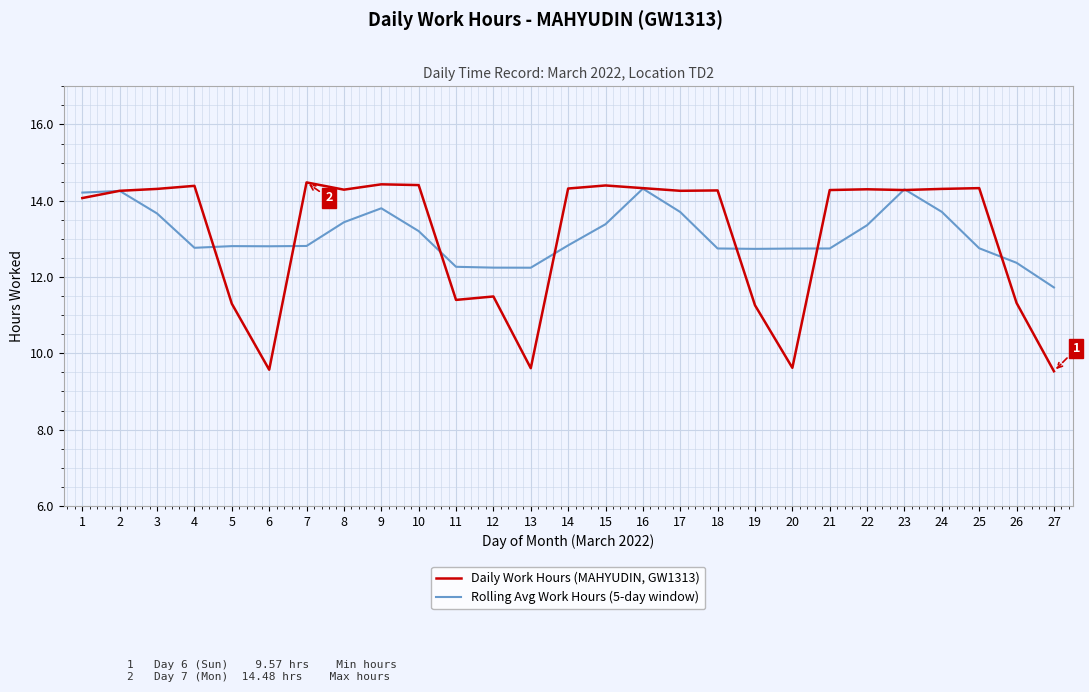

Is the value of Daily Work Hours (MAHYUDIN, GW1313) at 2 greater than the value of Rolling Avg Work Hours (5-day window) at 12?

Yes